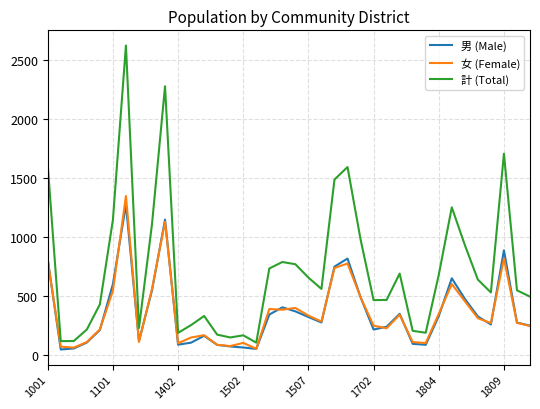

What is the maximum value shown in the chart?

2621